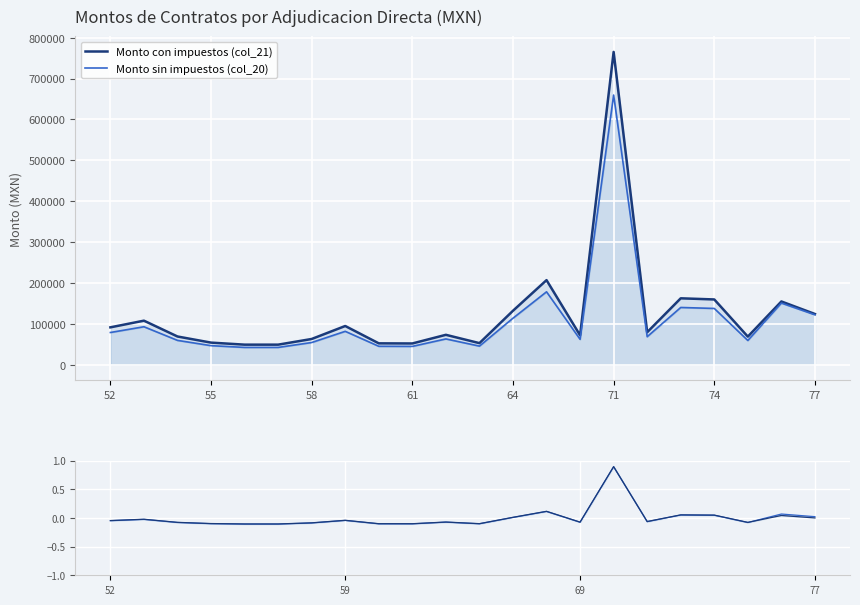

Rank the series by their maximum value, from lowest to highest.

Monto sin impuestos (col_20) norm., Monto con impuestos (col_21) norm., Monto sin impuestos (col_20), Monto con impuestos (col_21)